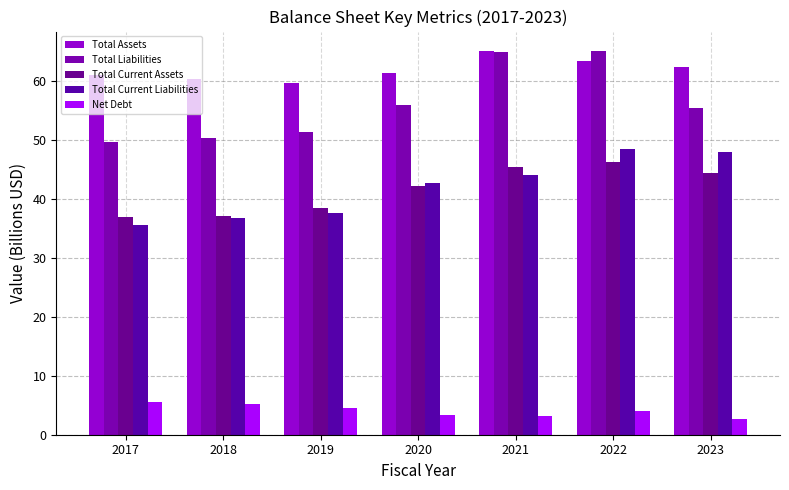

Rank the series by their maximum value, from highest to lowest.

Total Liabilities, Total Assets, Total Current Liabilities, Total Current Assets, Net Debt